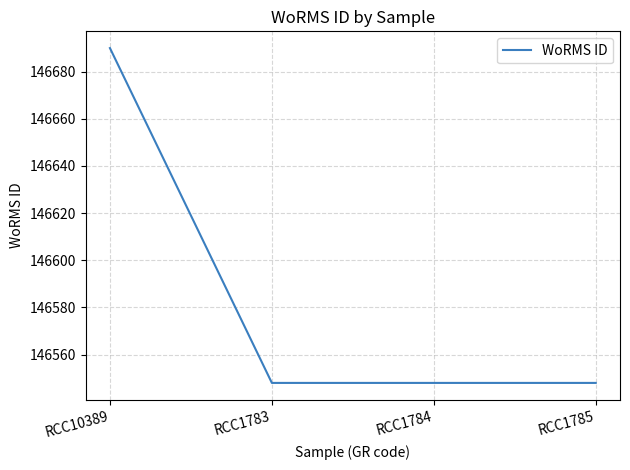

At which category does the chart reach its peak across all series?

RCC10389